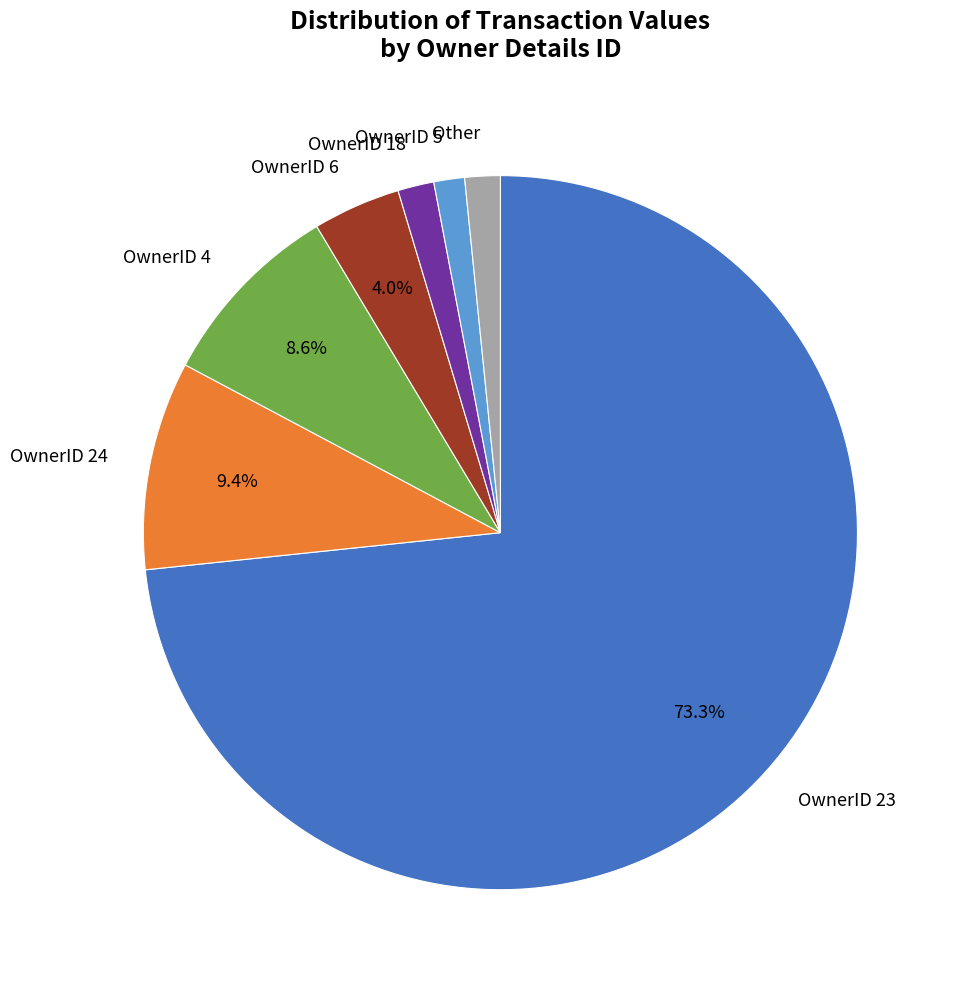

Count the number of slices in the pie.

7